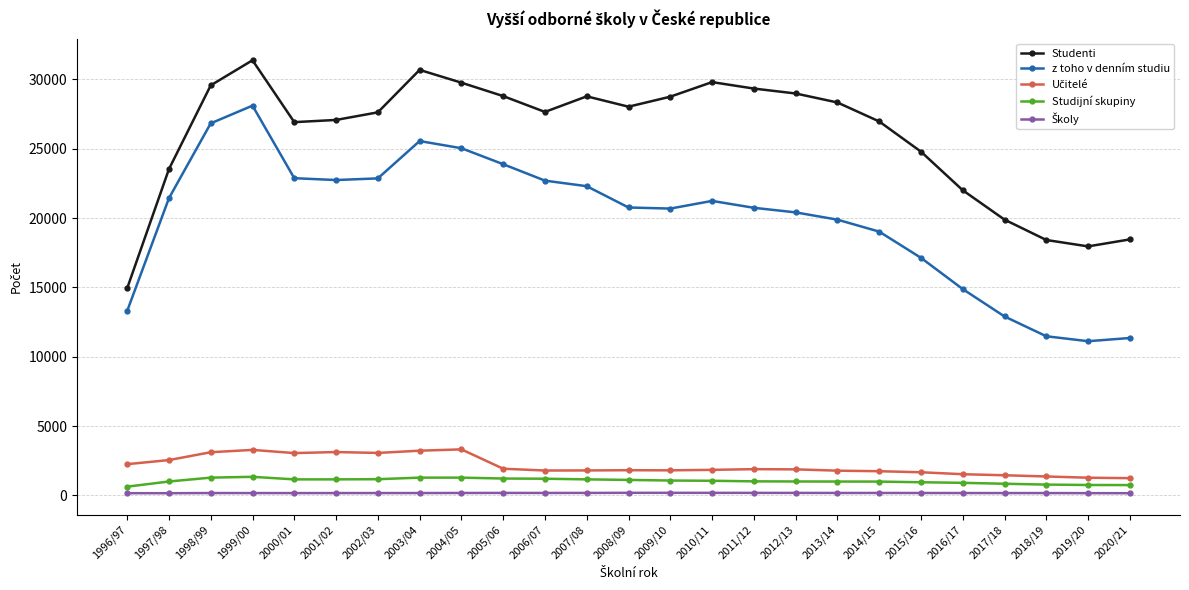

Which series changed the most between 1997/98 and 2009/10?

Studenti